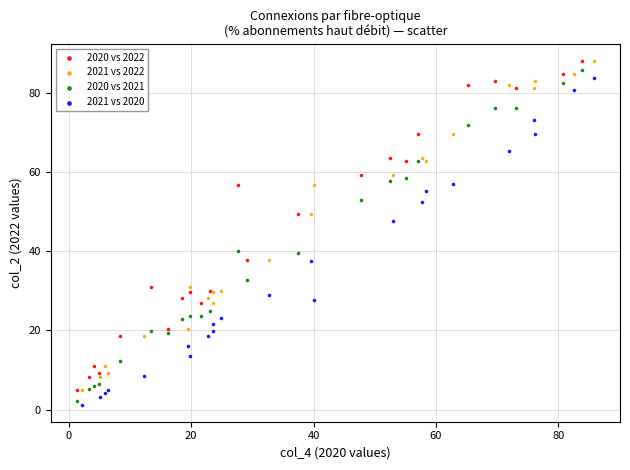

What are all the series names shown in the legend?

2020 vs 2022, 2021 vs 2022, 2020 vs 2021, 2021 vs 2020